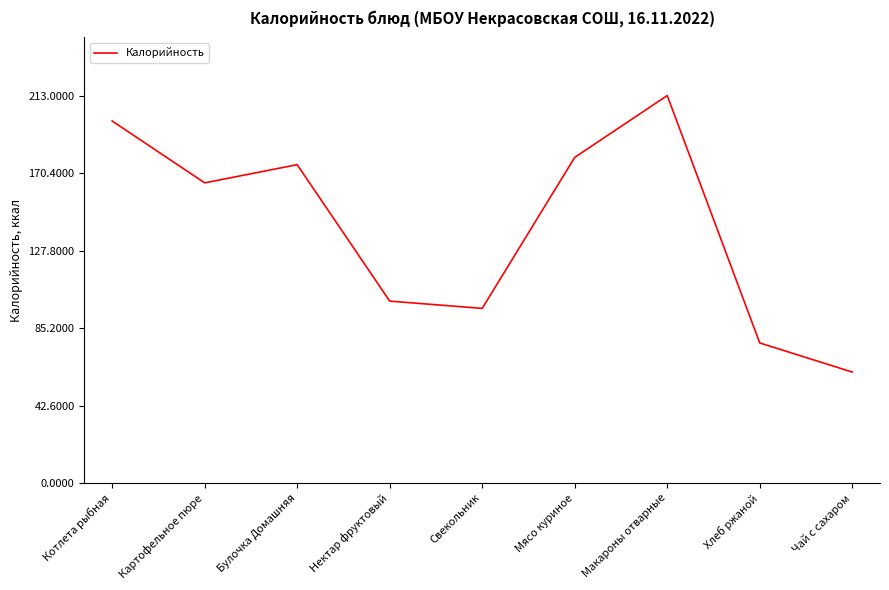

What is the average value?

141